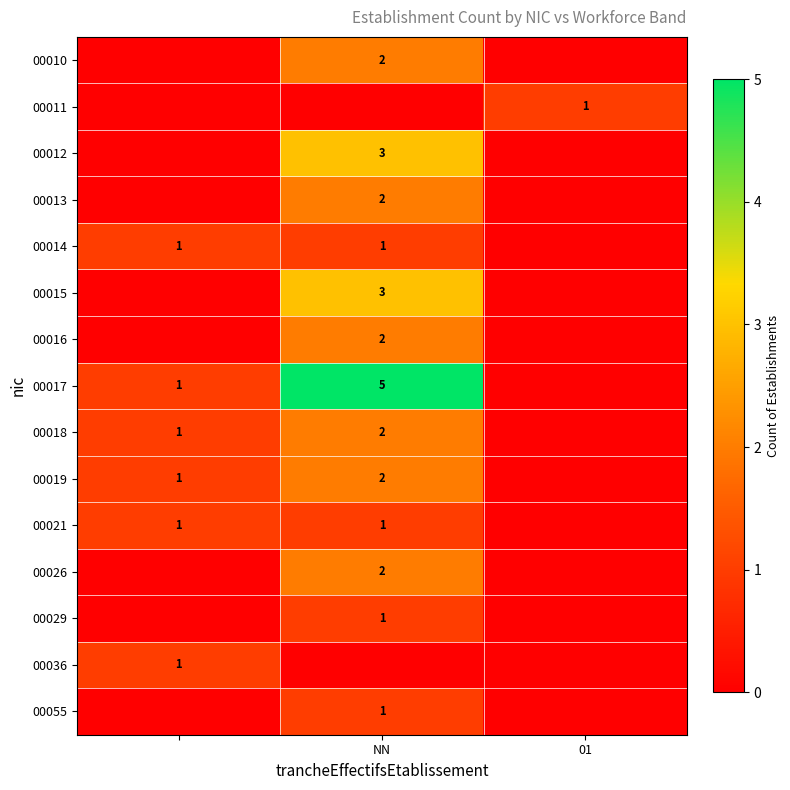

The value of 00010 at NN is 1. True or false?

False